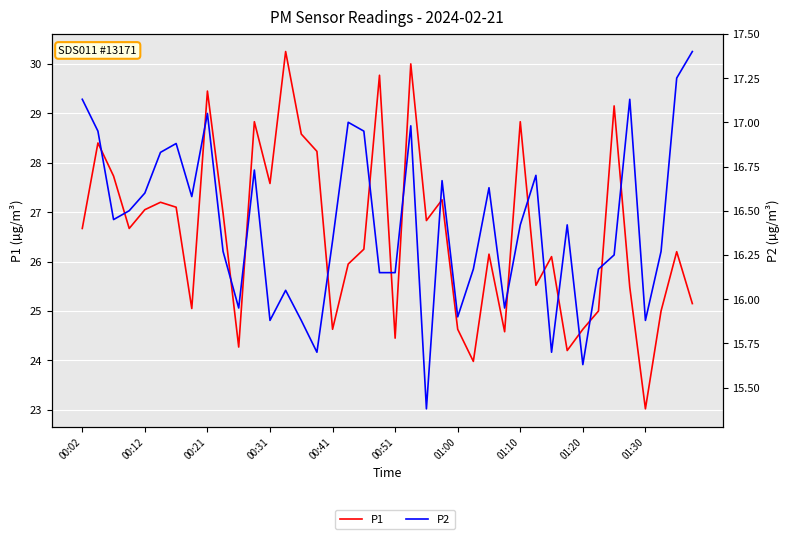

Which category has the lowest value in the P2 series?

22